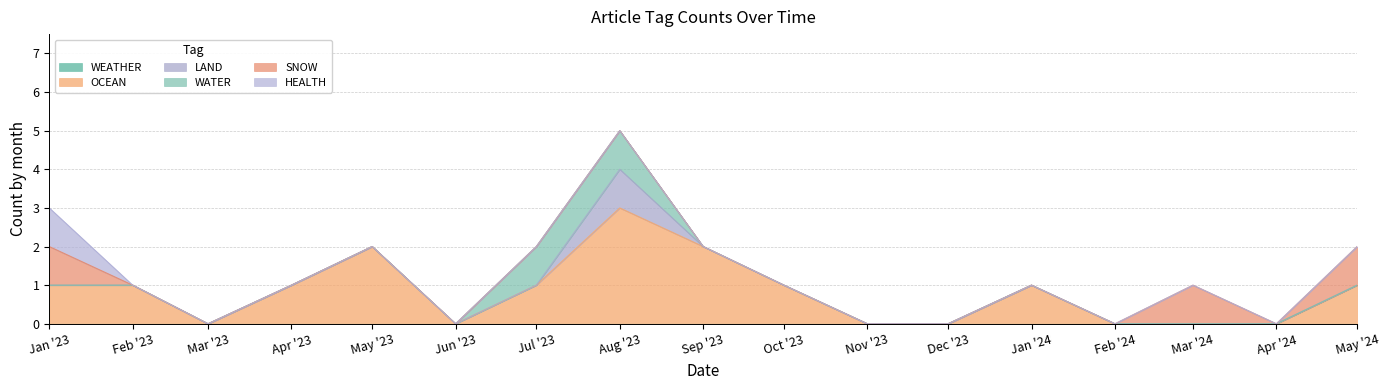

What are all the series names shown in the legend?

WEATHER, OCEAN, LAND, WATER, SNOW, HEALTH